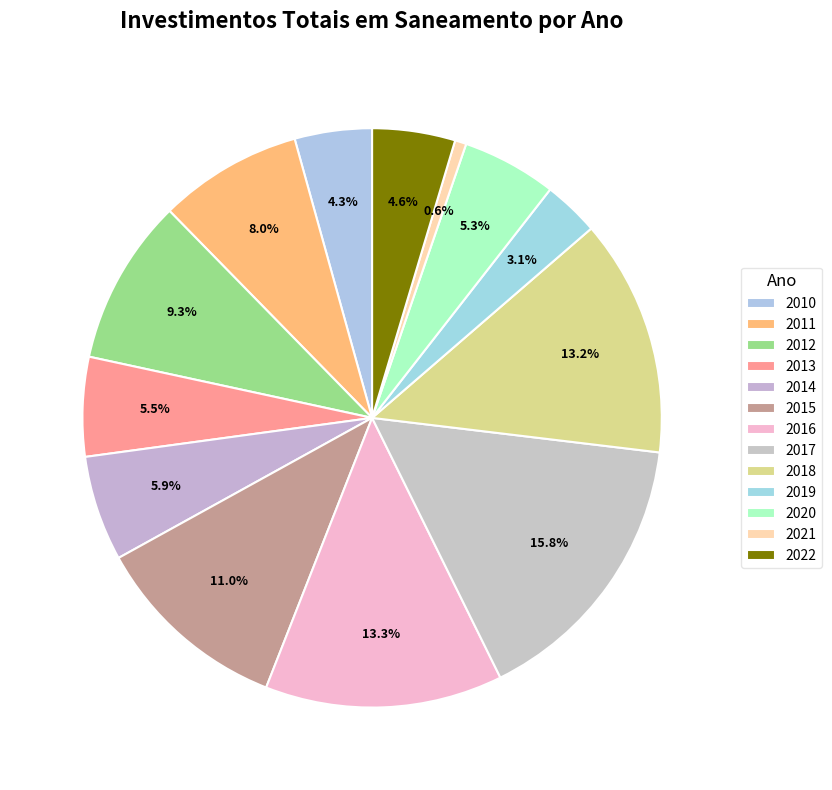

How many slices are in this pie chart?

13